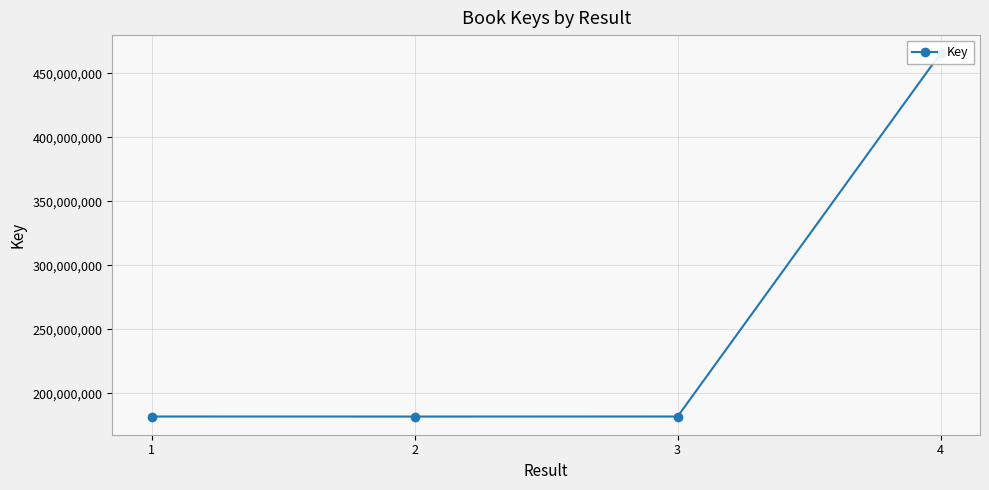

List the labels in order of value, largest first.

4, 3, 1, 2